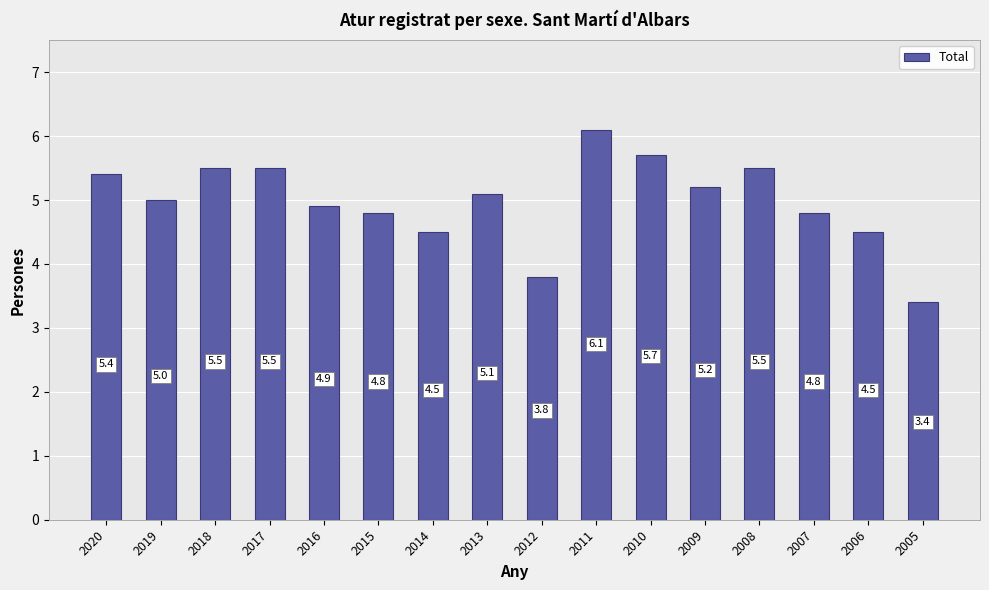

How many series are shown in this chart?

1